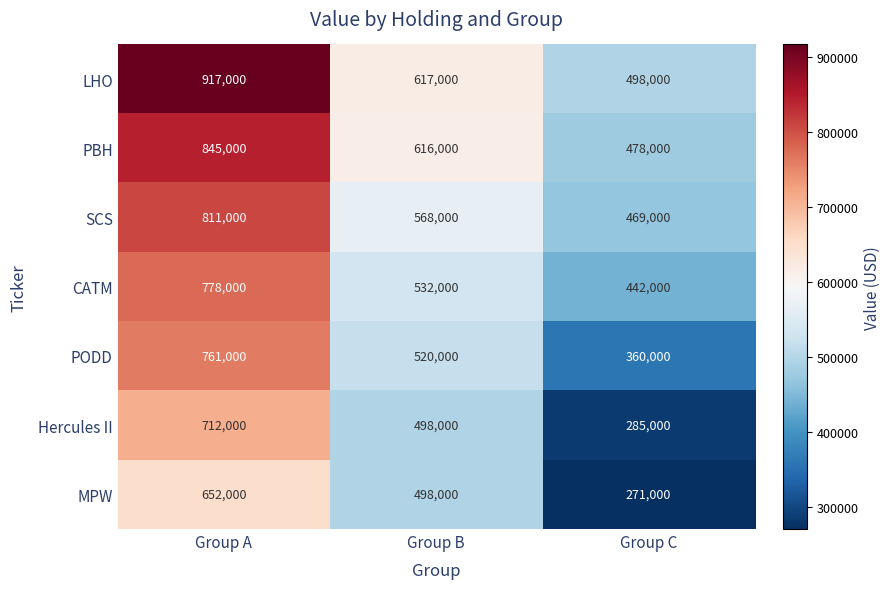

Rank the series by their maximum value, from lowest to highest.

MPW, Hercules II, PODD, CATM, SCS, PBH, LHO